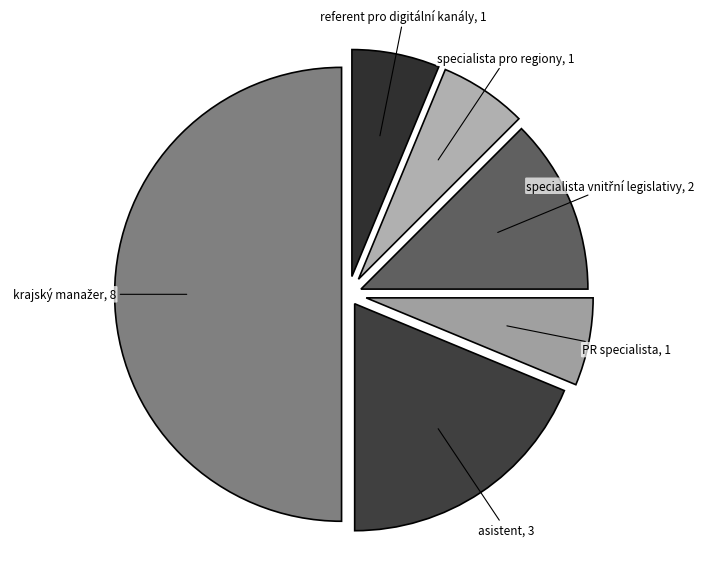

Is the sum of referent pro digitální kanály and asistent greater than half?

No